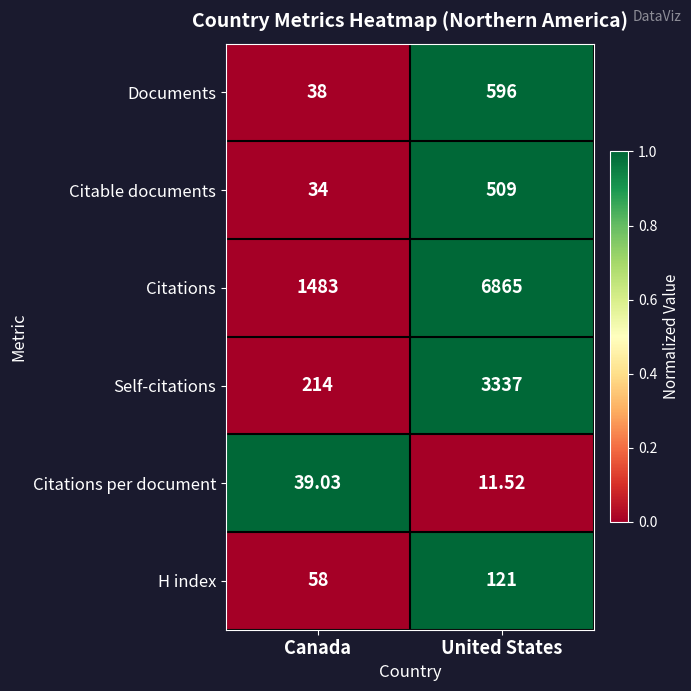

Is the value of Citable documents at United States greater than the value of Self-citations at United States?

No